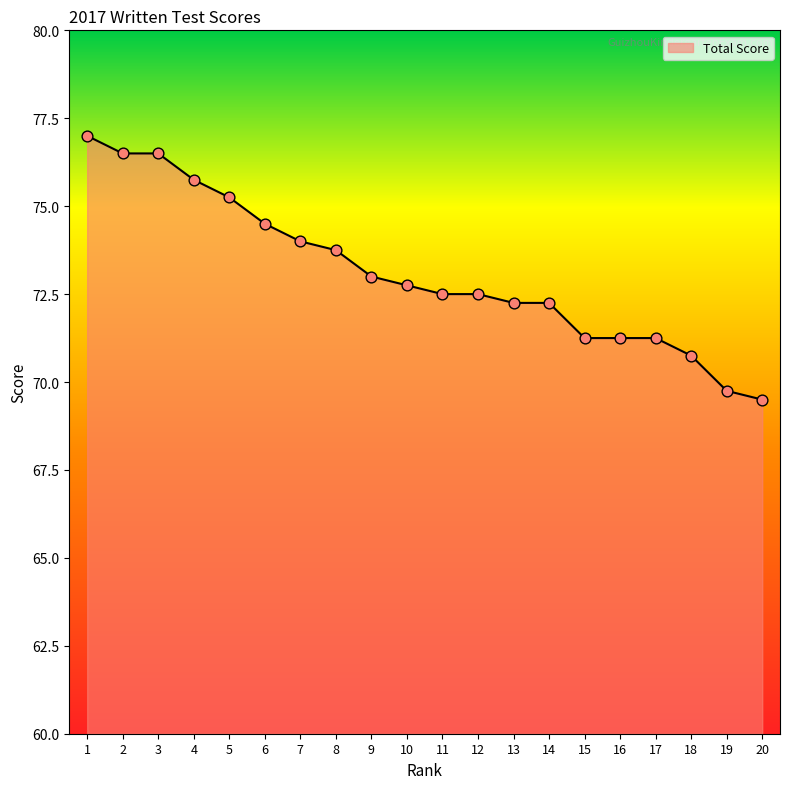

What is the change in value from 3 to 9?

-3.5